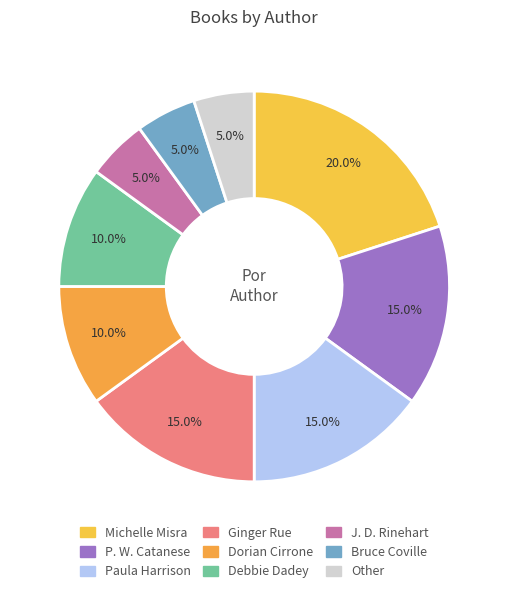

Is there a majority slice in this chart?

No